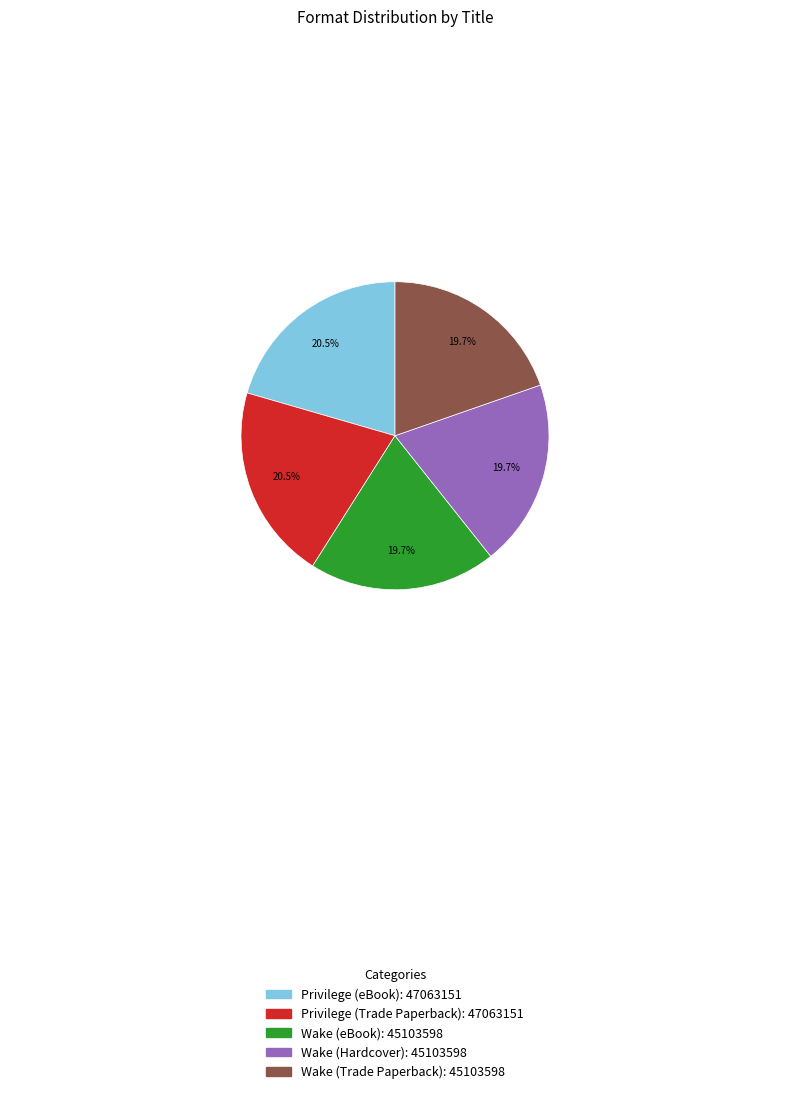

Combined, do Wake (Hardcover) and Wake (eBook) account for over 50%?

No